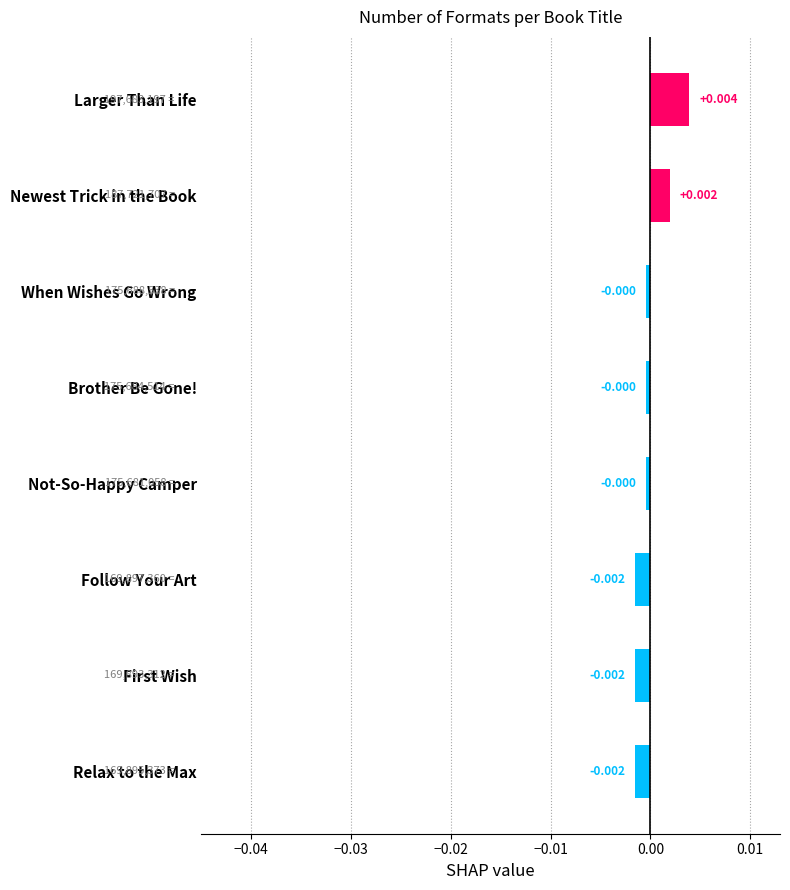

Between Newest Trick in the Book and First Wish, which is larger?

Newest Trick in the Book